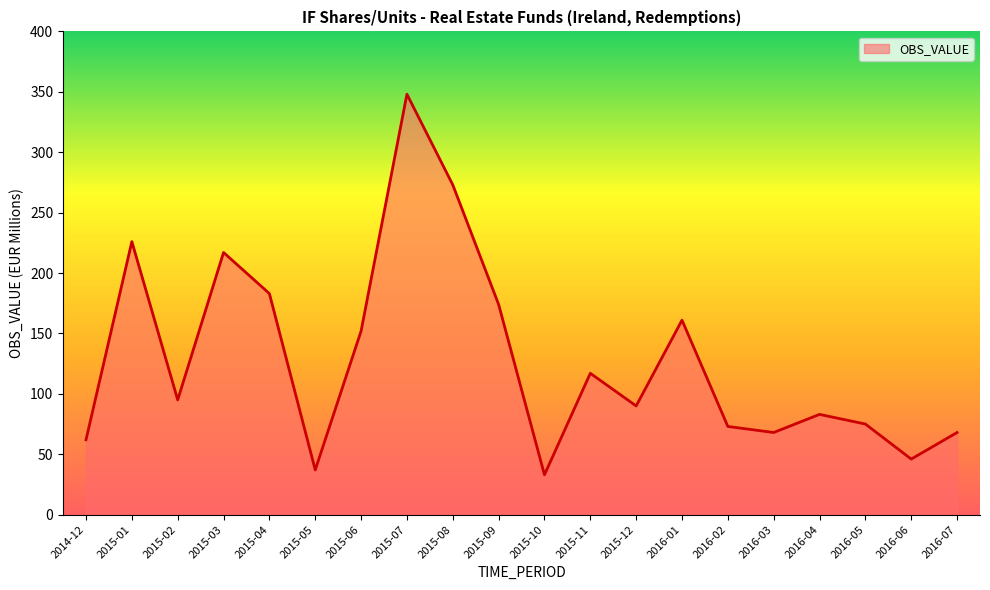

What is the difference between the second highest and minimum values?

240